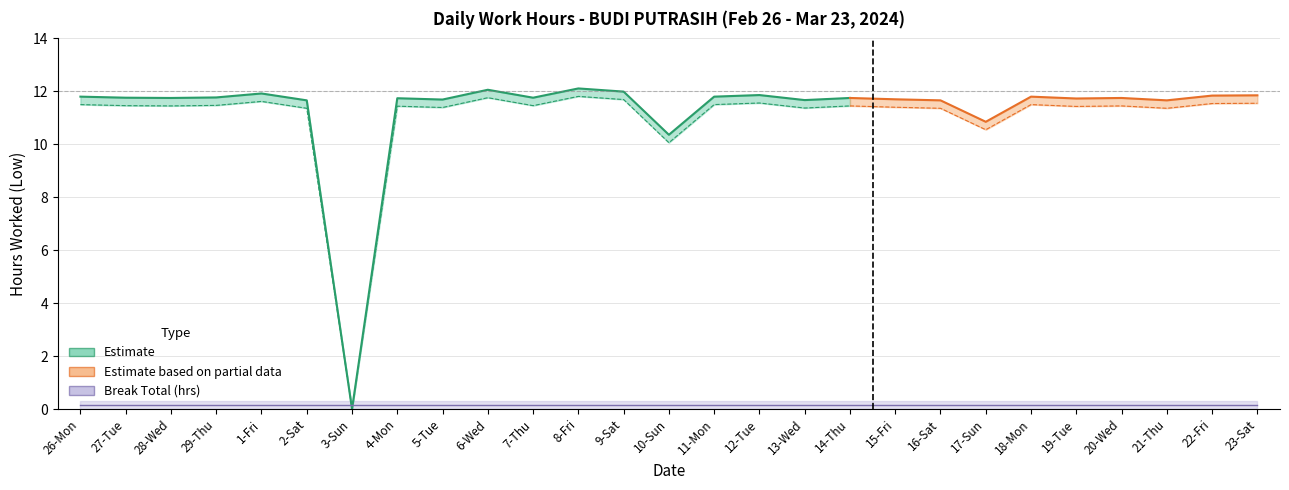

True or false: Low (Hours Worked) and Break Total (hrs) intersect in this chart.

False